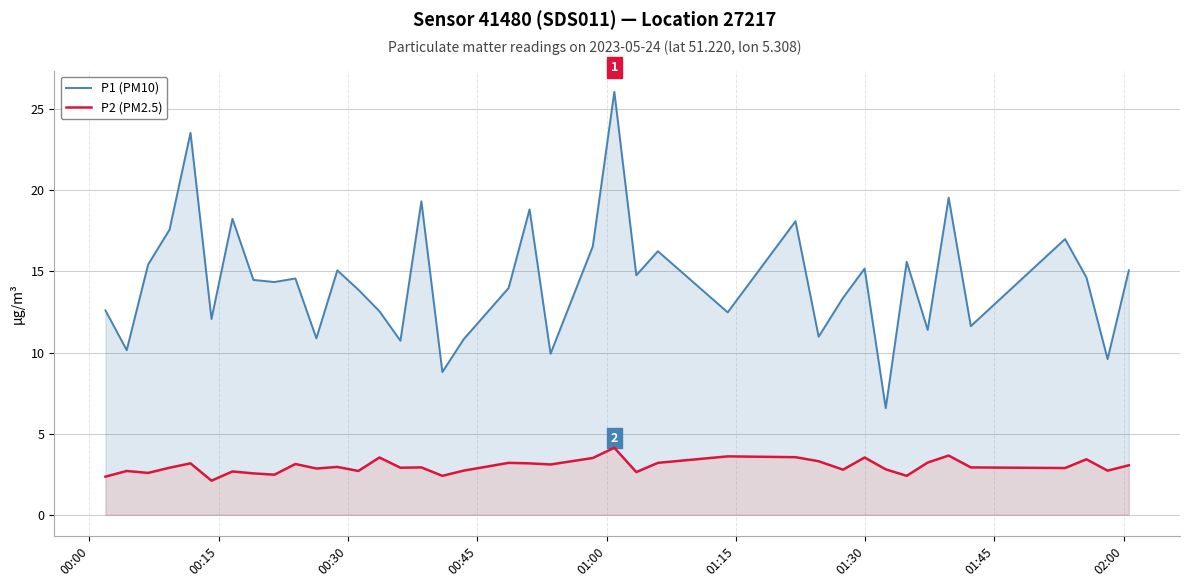

What is the difference between the maximum and minimum values in the P1 (PM10) series?

19.5